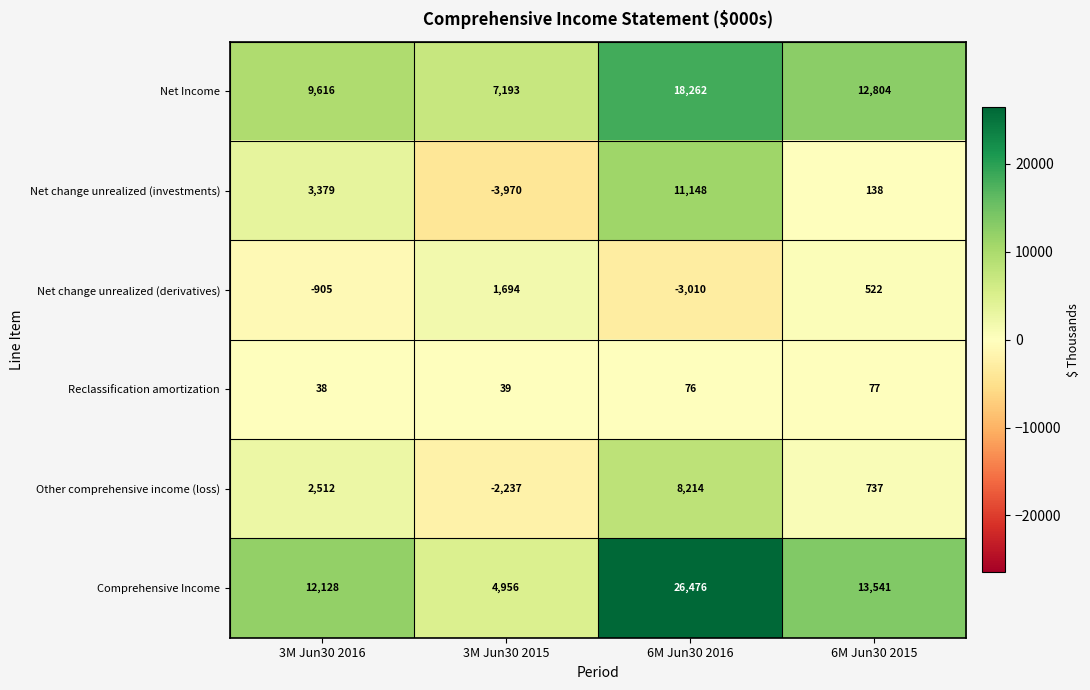

Count the number of data series in this chart.

6